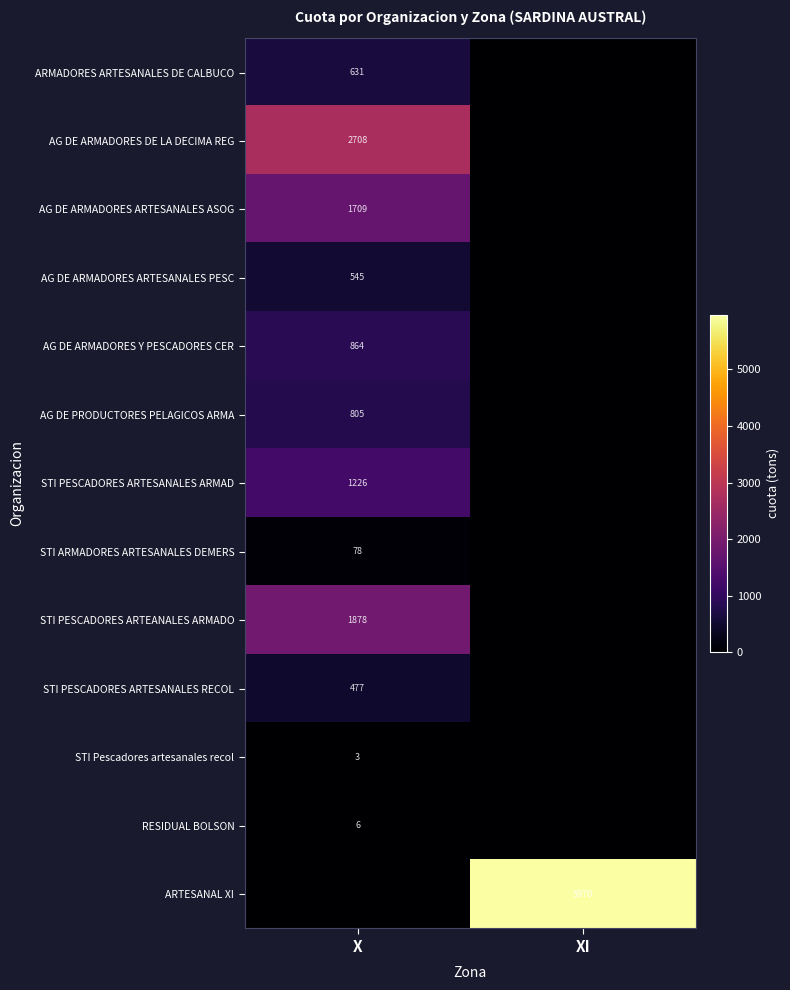

True or false: AG DE ARMADORES Y PESCADORES CER has a value of 476 at X.

False